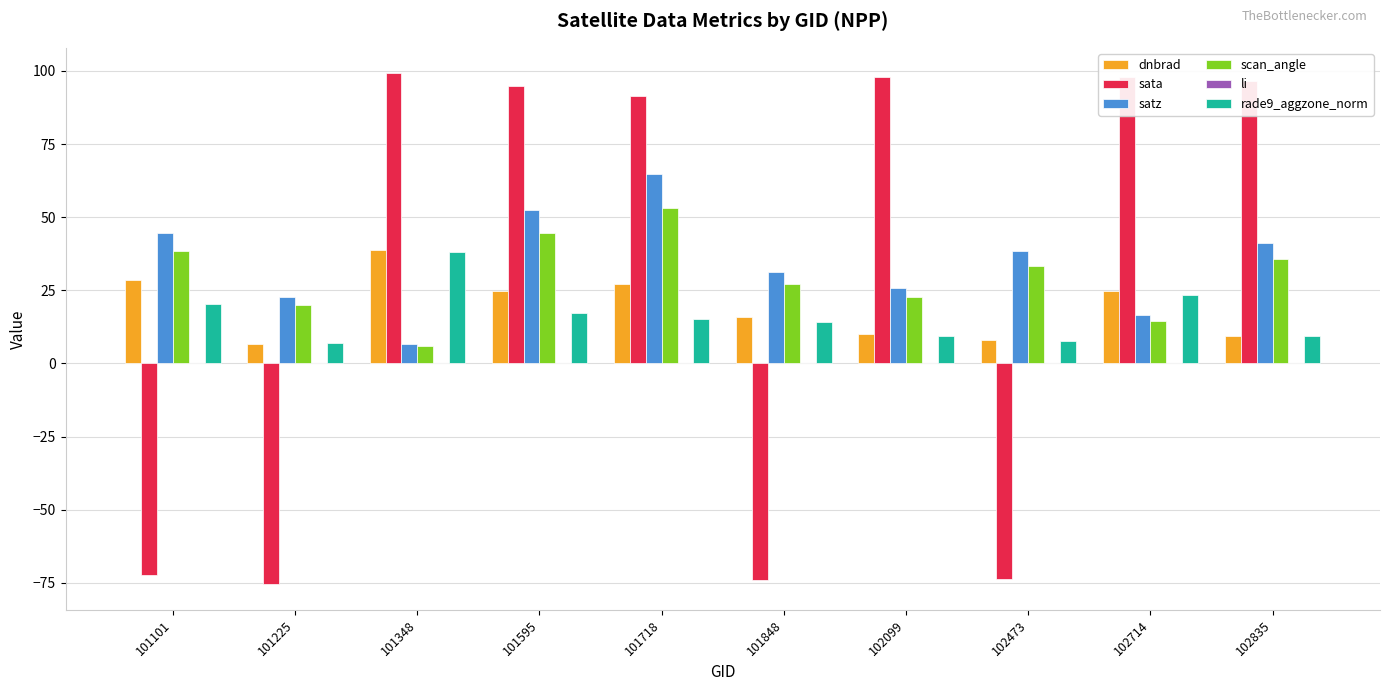

What is the difference between the sata values at 101101 and 101848?

1.6